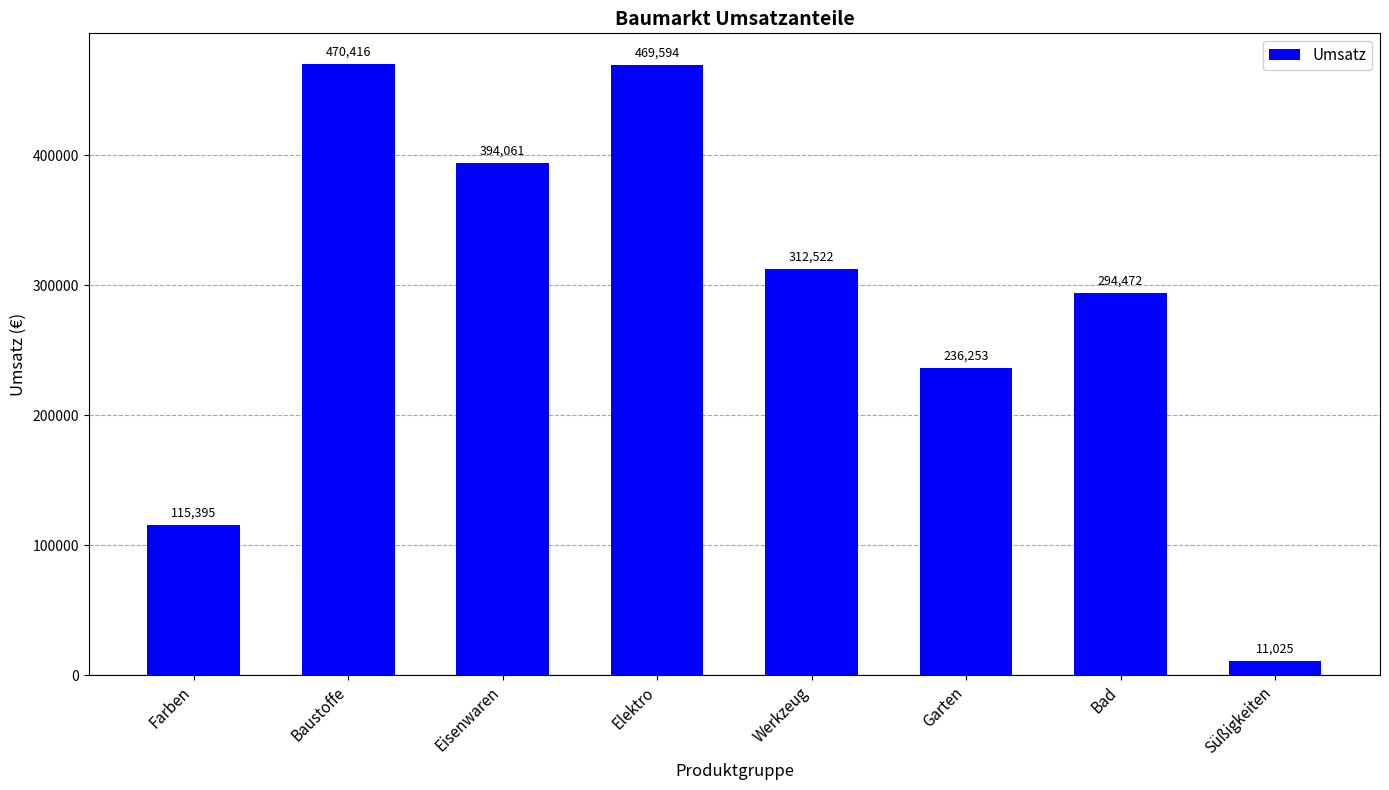

Rank the categories by value from highest to lowest.

Baustoffe, Elektro, Eisenwaren, Werkzeug, Bad, Garten, Farben, Süßigkeiten